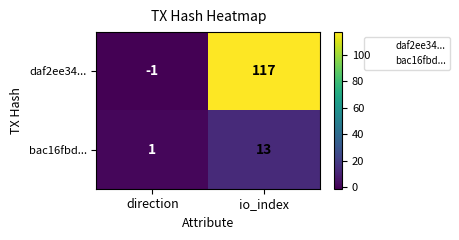

What is the sum of all bac16fbd... values?

14